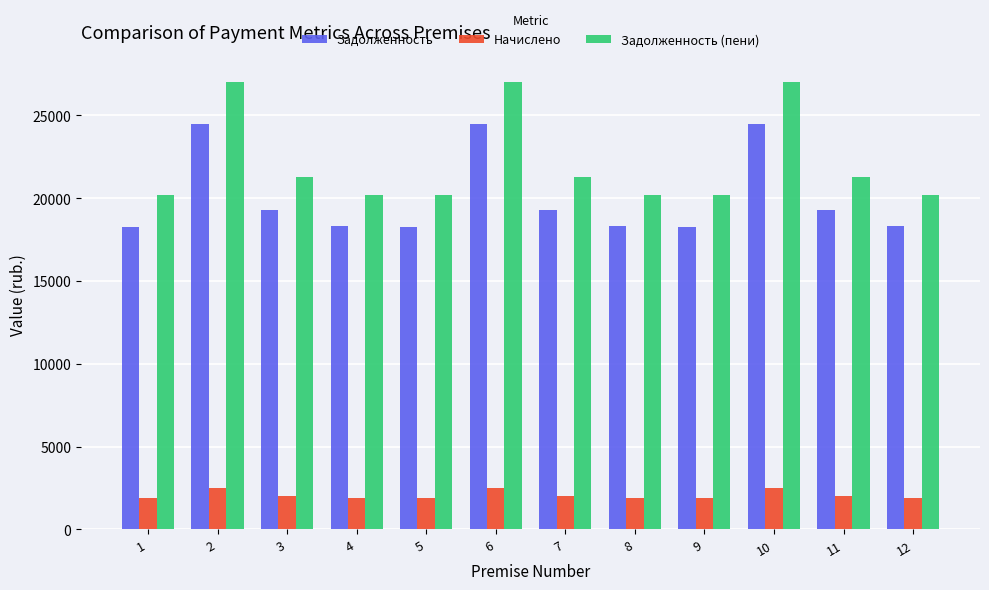

How many groups of bars are there?

12